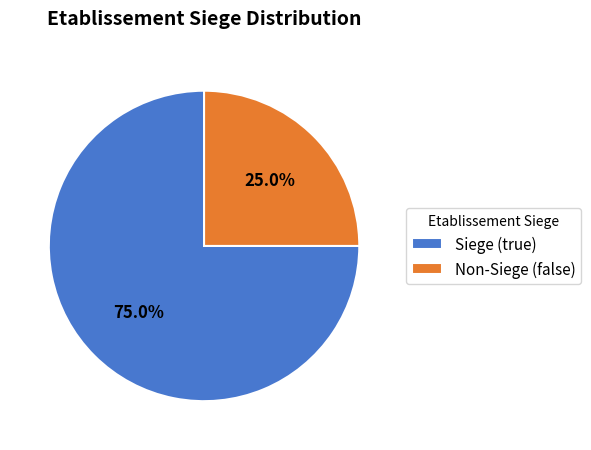

To the nearest percent, what is the average slice percentage?

50%